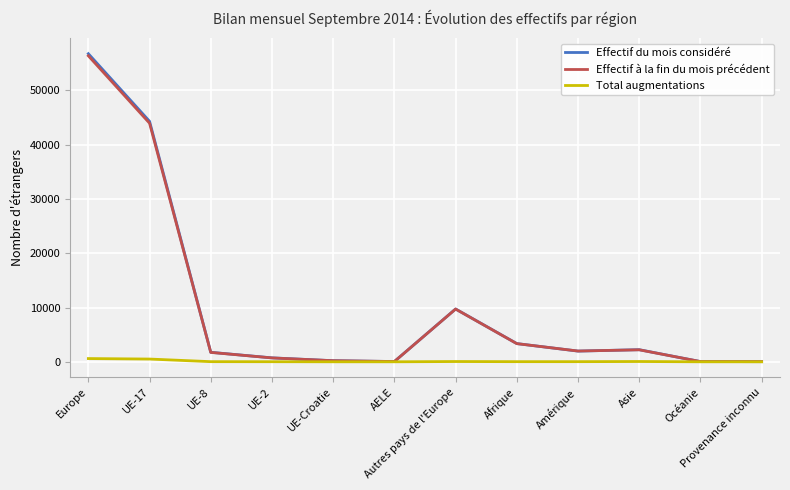

Is it true that Effectif du mois considéré equals 3036 at Autres pays de l'Europe?

False